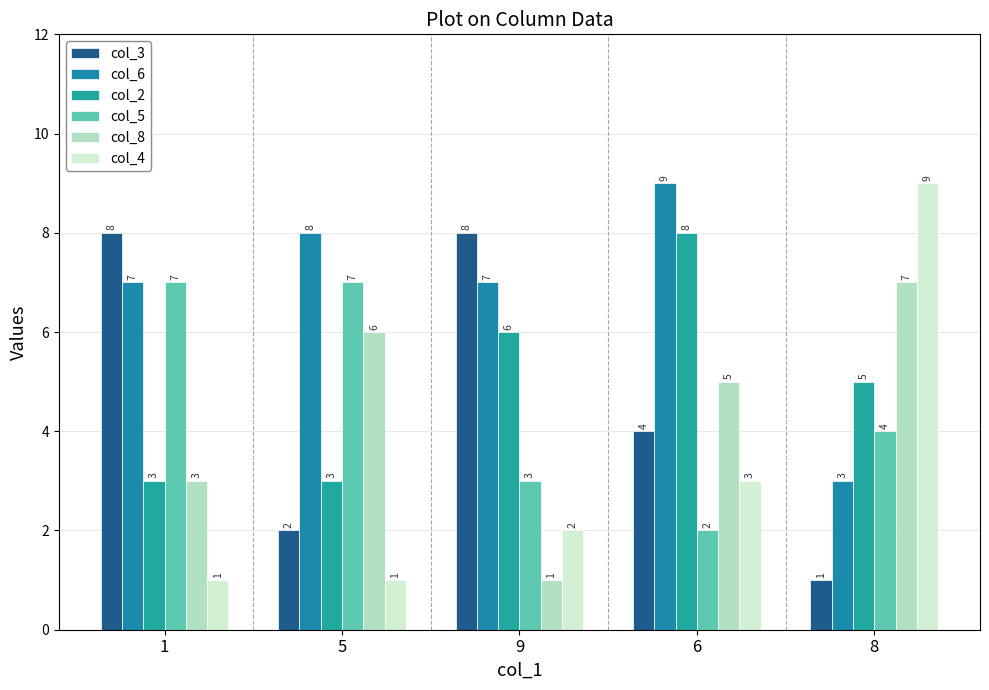

How many bars are there in total?

30